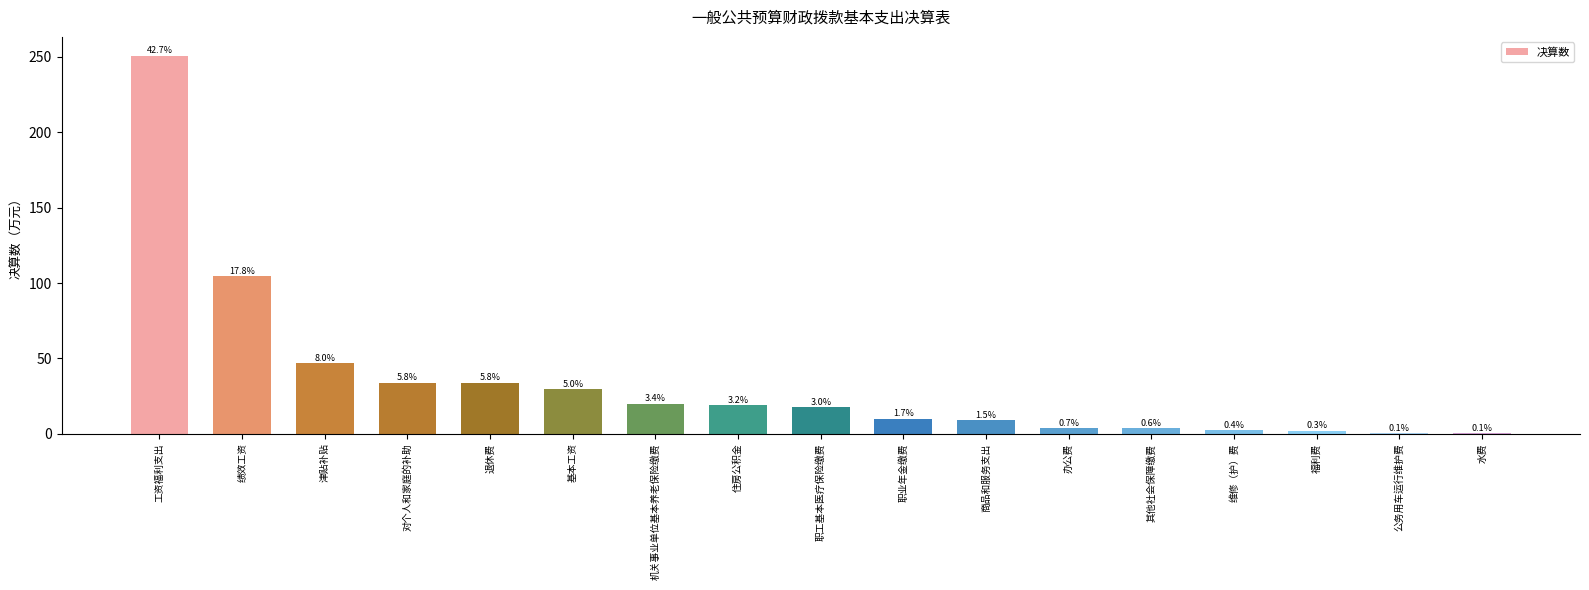

At which label is the value closest to 125?

绩效工资